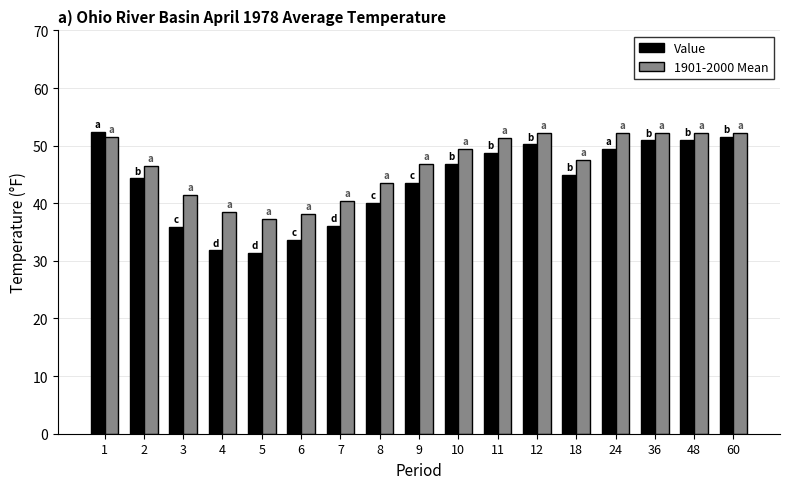

What is the value of the 1901-2000 Mean bar at the 15th from the left?

52.2